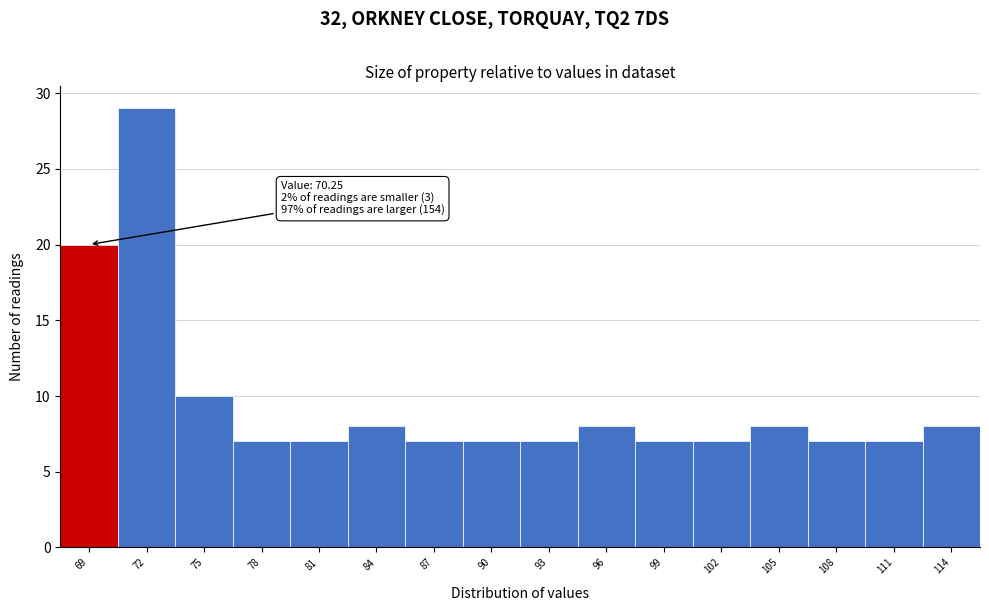

Reading left to right, extract all data points from this chart.

20	29	10	7	7	8	7	7	7	8	7	7	8	7	7	8